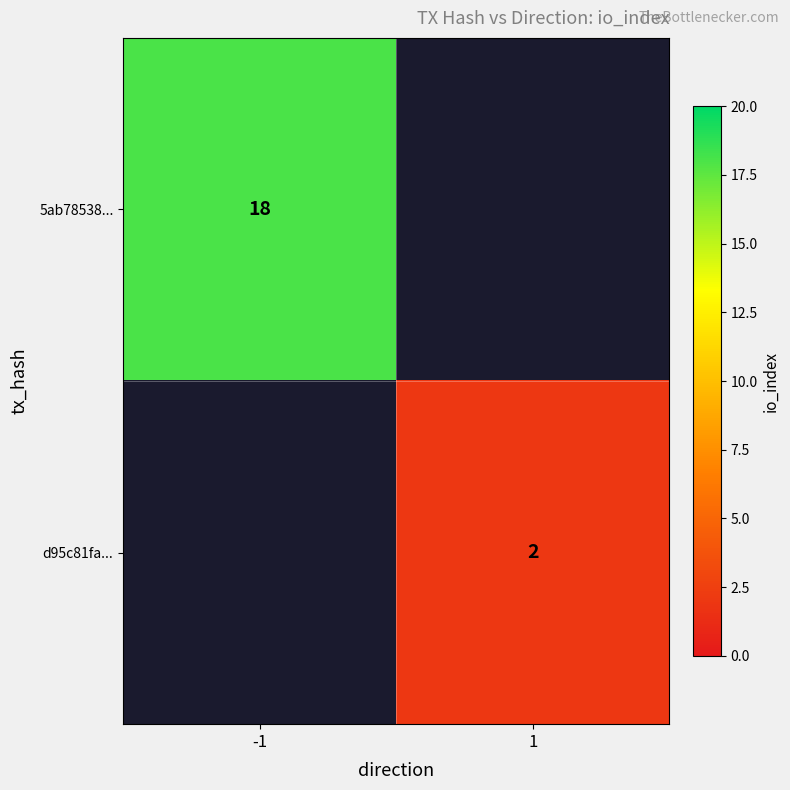

True or false: 5ab78538... has a value of 18 at -1.

True